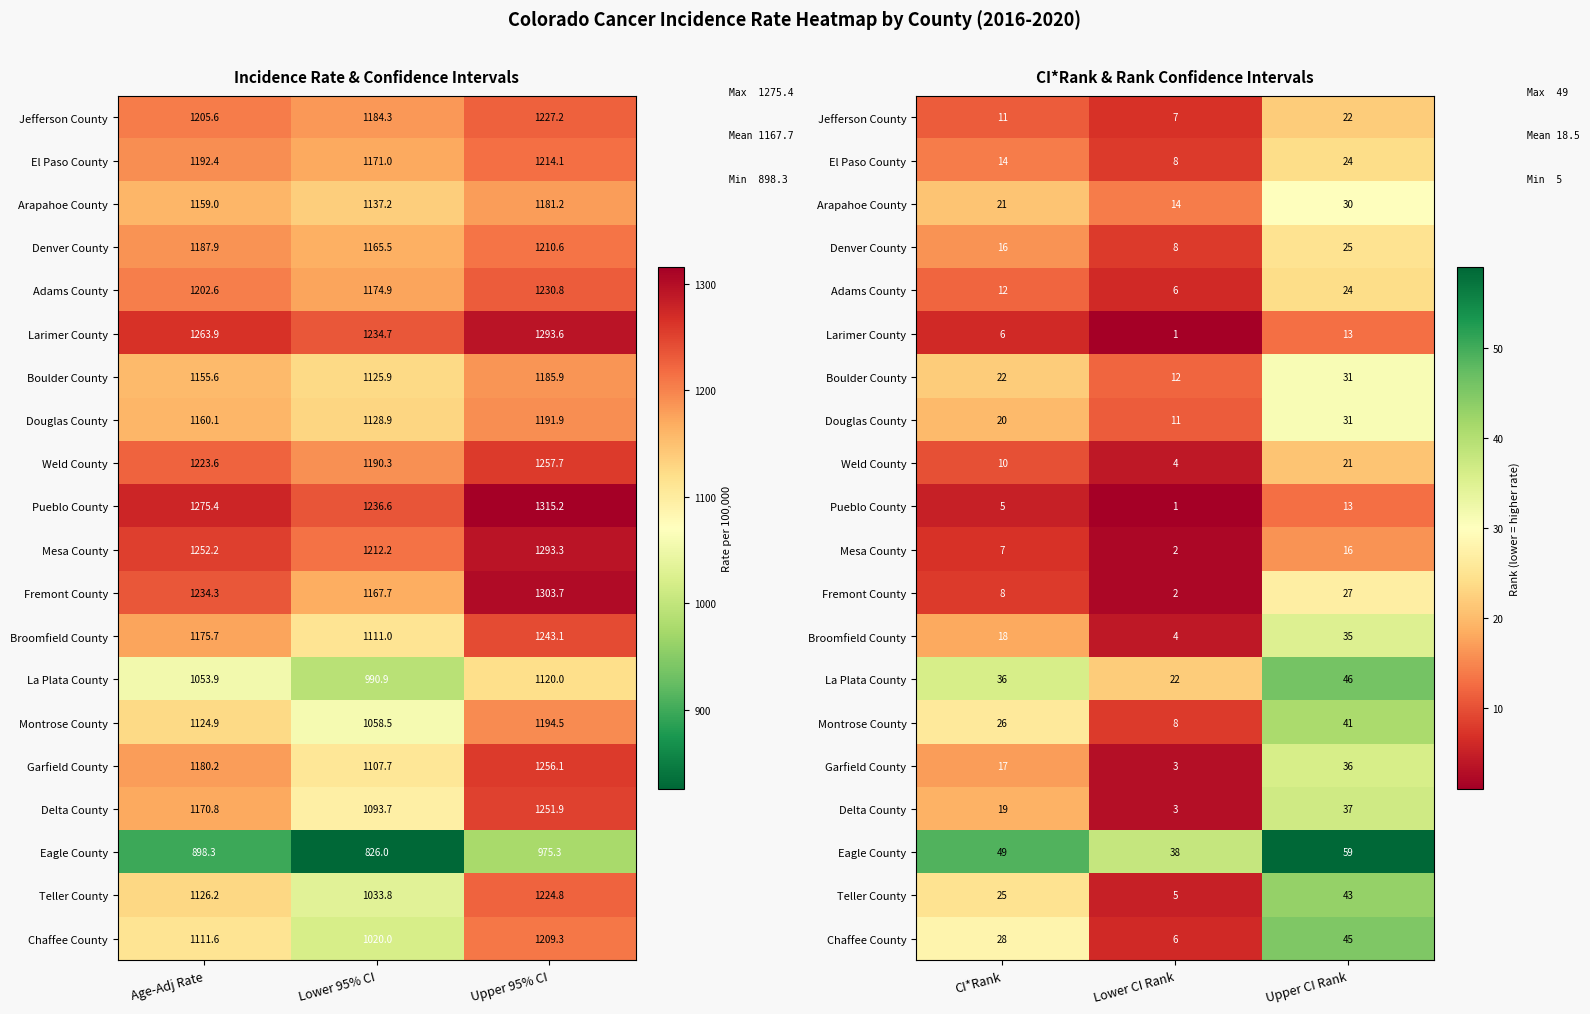

Which has a higher value, Upper 95% CI or Age-Adj Rate?

Upper 95% CI